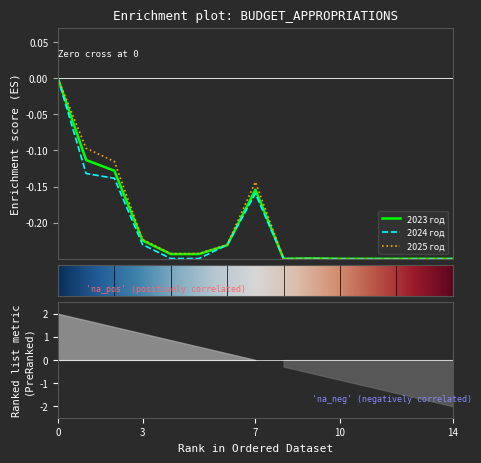

Rank the series by their average value, from lowest to highest.

2024 год, 2023 год, 2025 год